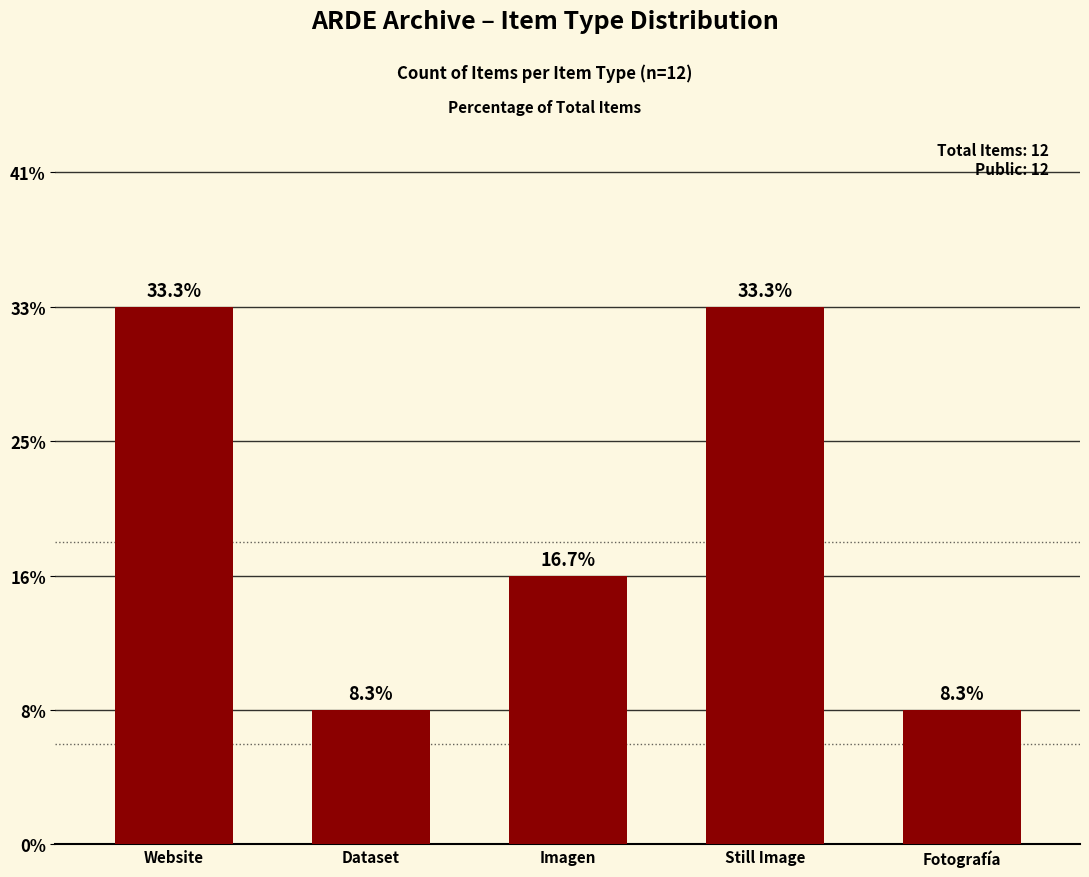

What position from the left is Dataset?

2